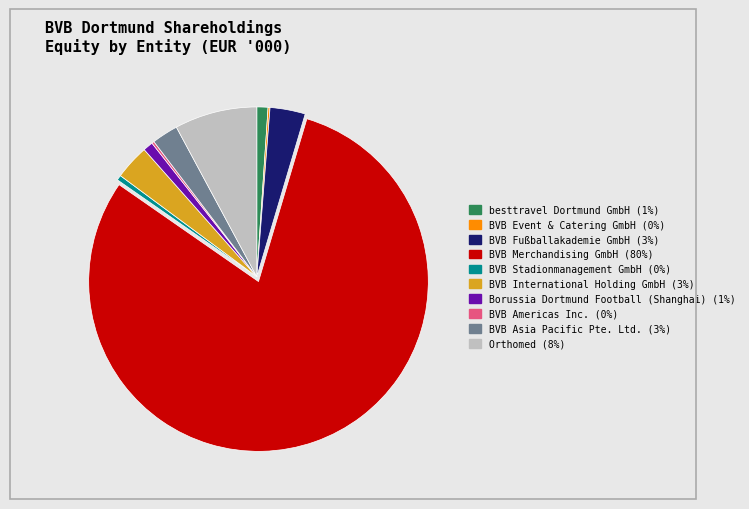

What is the largest slice in the pie chart?

BVB Merchandising GmbH